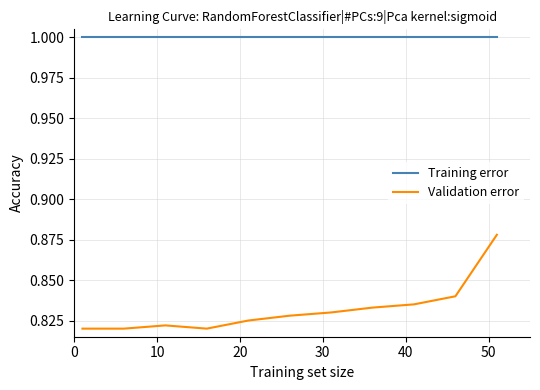

True or false: Training error and Validation error cross at least once.

False